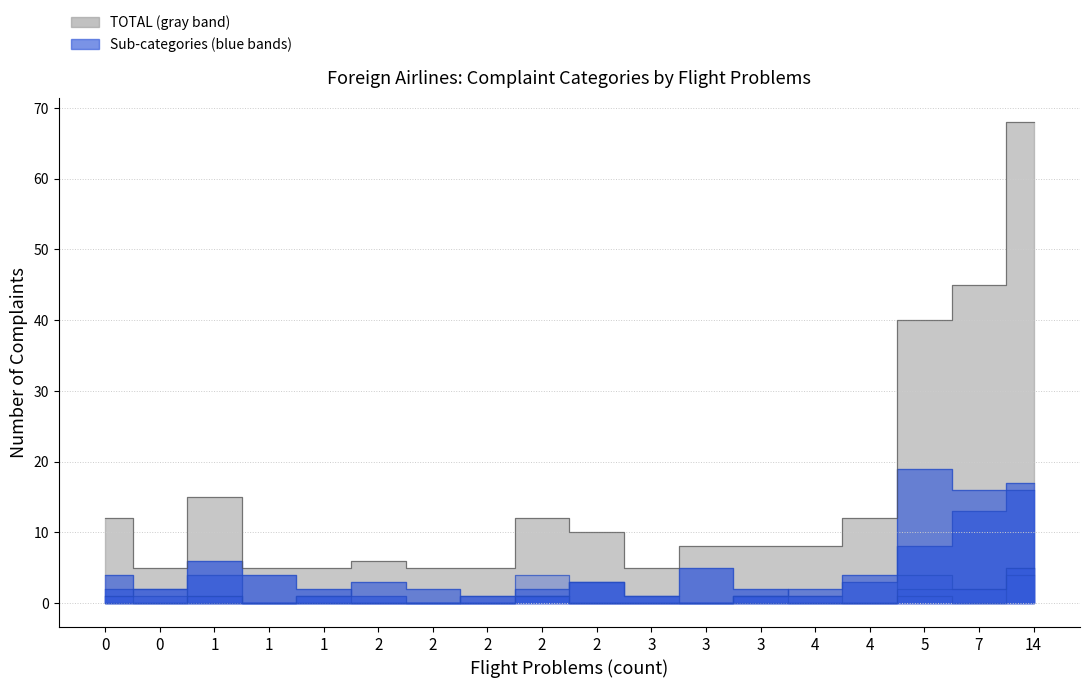

The value of REFUNDS at AIR JAMAICA is -2. True or false?

False